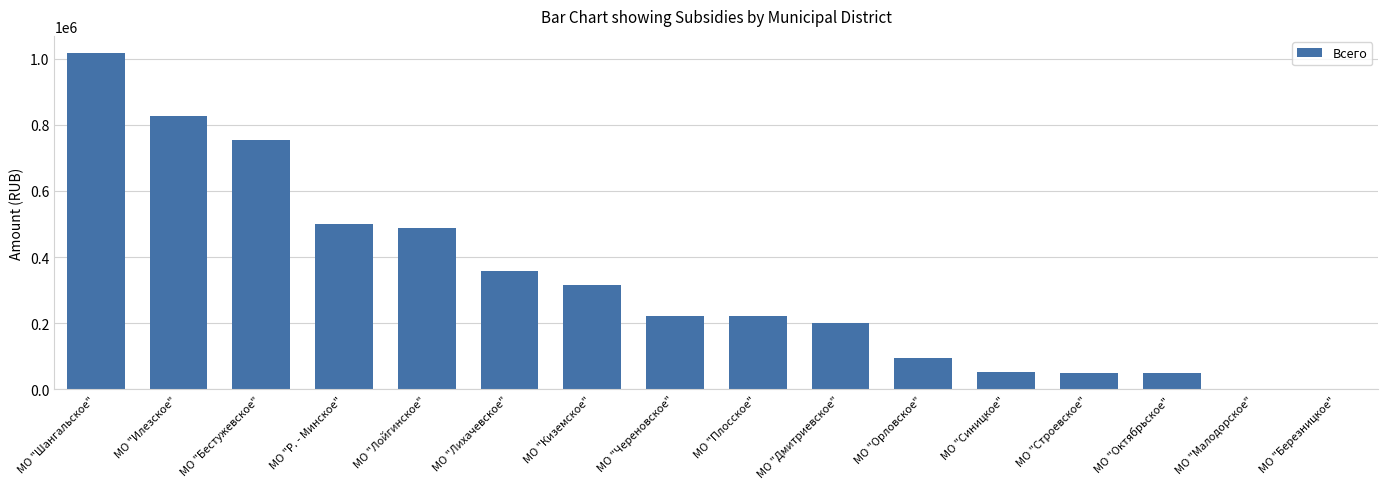

Is it true that the value at МО "Лойгинское" is 487683.0?

True